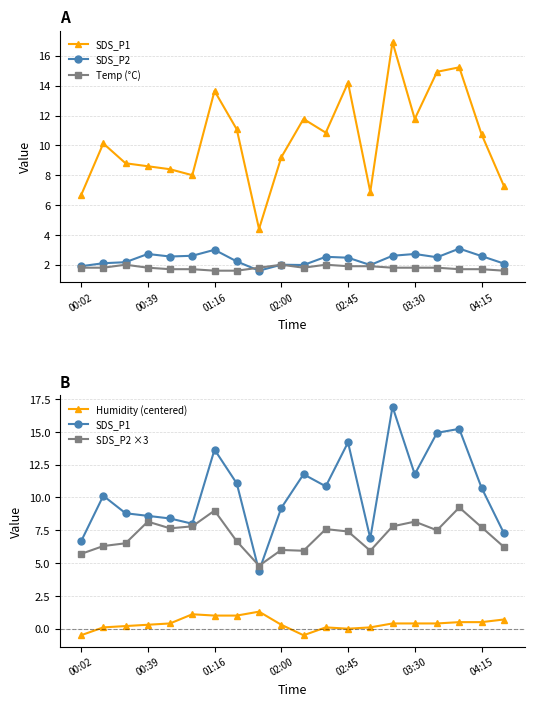

Reading left to right, extract all data points from this chart.

SDS_P1: 6.7	10.1	8.8	8.6	8.4	8.0	13.7	11.1	4.4	9.2	11.8	10.8	14.2	6.9	16.9	11.8	14.9	15.2	10.8	7.3
SDS_P2: 1.9	2.1	2.2	2.7	2.5	2.6	3.0	2.2	1.6	2.0	2.0	2.5	2.5	2.0	2.6	2.7	2.5	3.1	2.6	2.1
Temp (°C): 1.8	1.8	2.0	1.8	1.7	1.7	1.6	1.6	1.8	2.0	1.8	2.0	1.9	1.9	1.8	1.8	1.8	1.7	1.7	1.6
Humidity (centered): -0.5	0.1	0.2	0.3	0.4	1.1	1.0	1.0	1.3	0.3	-0.5	0.1	0.0	0.1	0.4	0.4	0.4	0.5	0.5	0.7
SDS_P2 ×3: 5.7	6.3	6.5	8.2	7.6	7.8	9.0	6.7	4.8	6.0	5.9	7.6	7.4	5.9	7.8	8.2	7.5	9.2	7.7	6.2